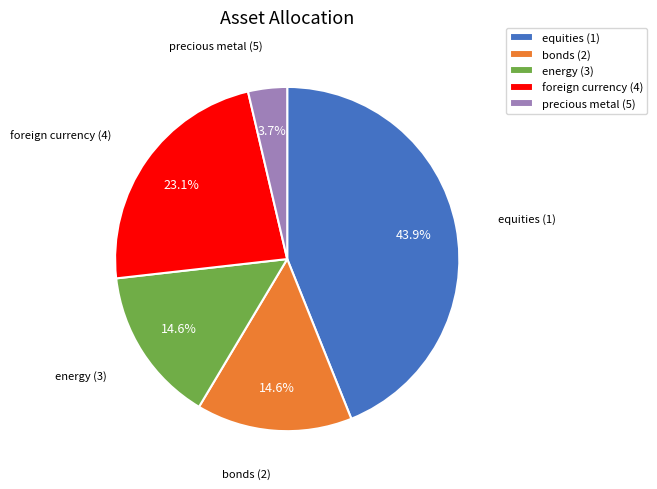

How many slices are in this pie chart?

5